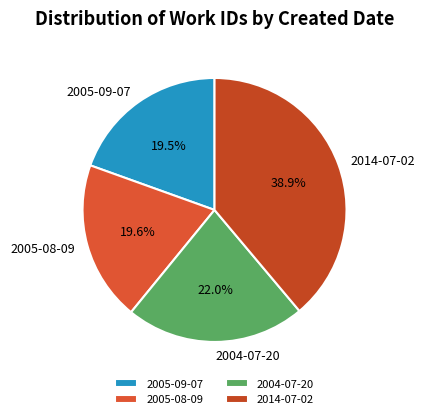

What portion of the pie excludes 2005-09-07?

80.5%